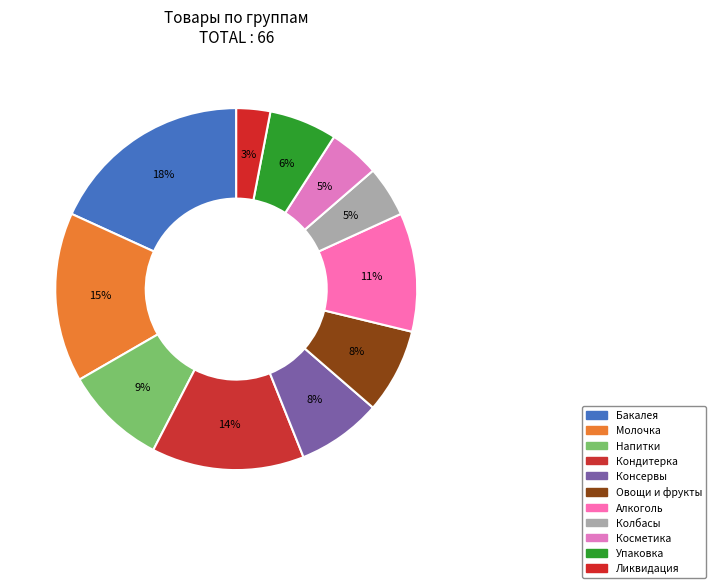

Combined, what portion of the pie is Косметика and Кондитерка?

18.2%